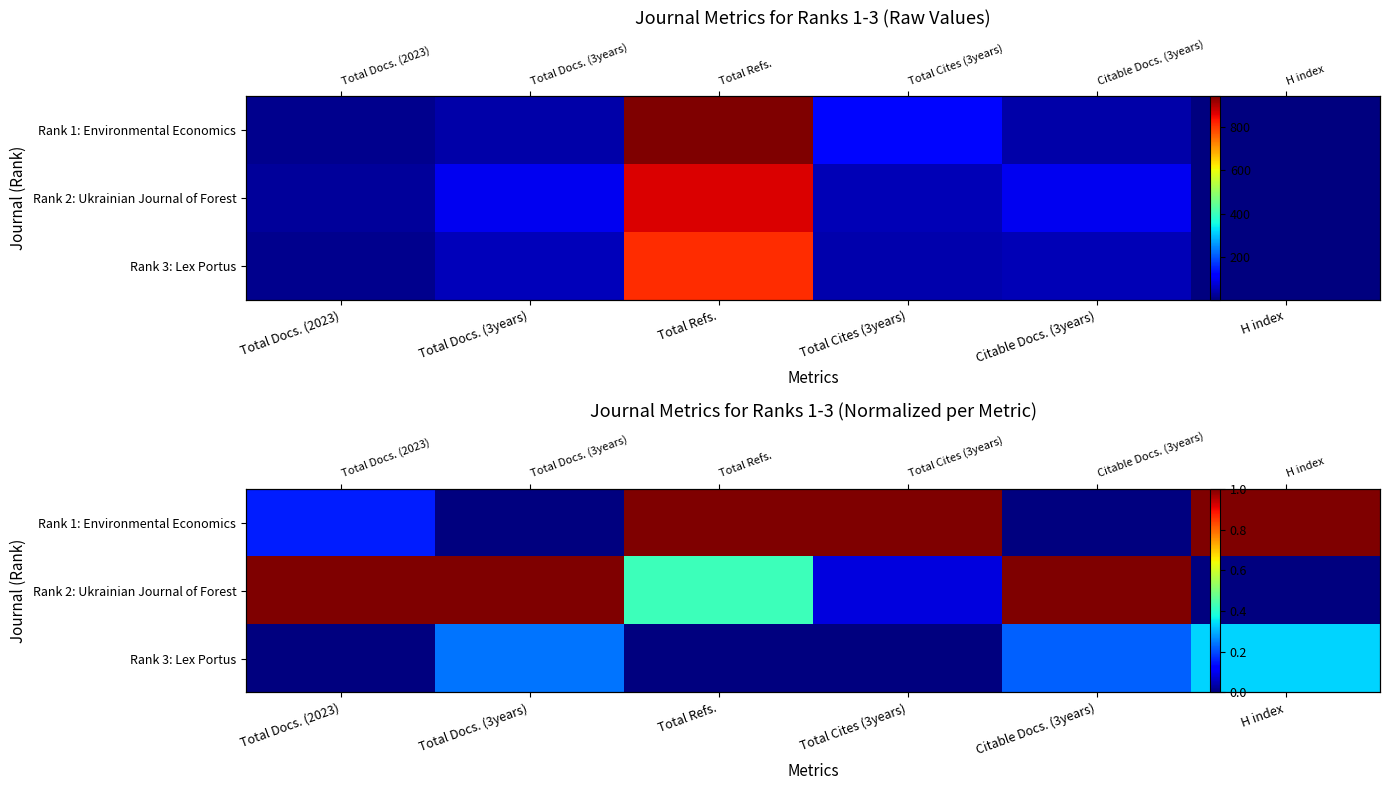

What is the sum of the Rank 1: Environmental Economics values at Total Docs. (3years) and Total Refs.?

1.0